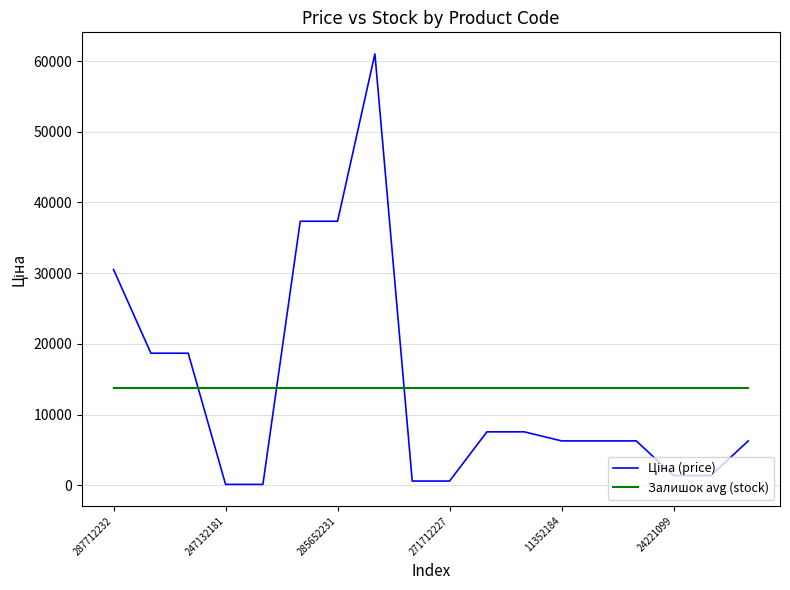

Does the chart display data point markers on the line(s)?

No